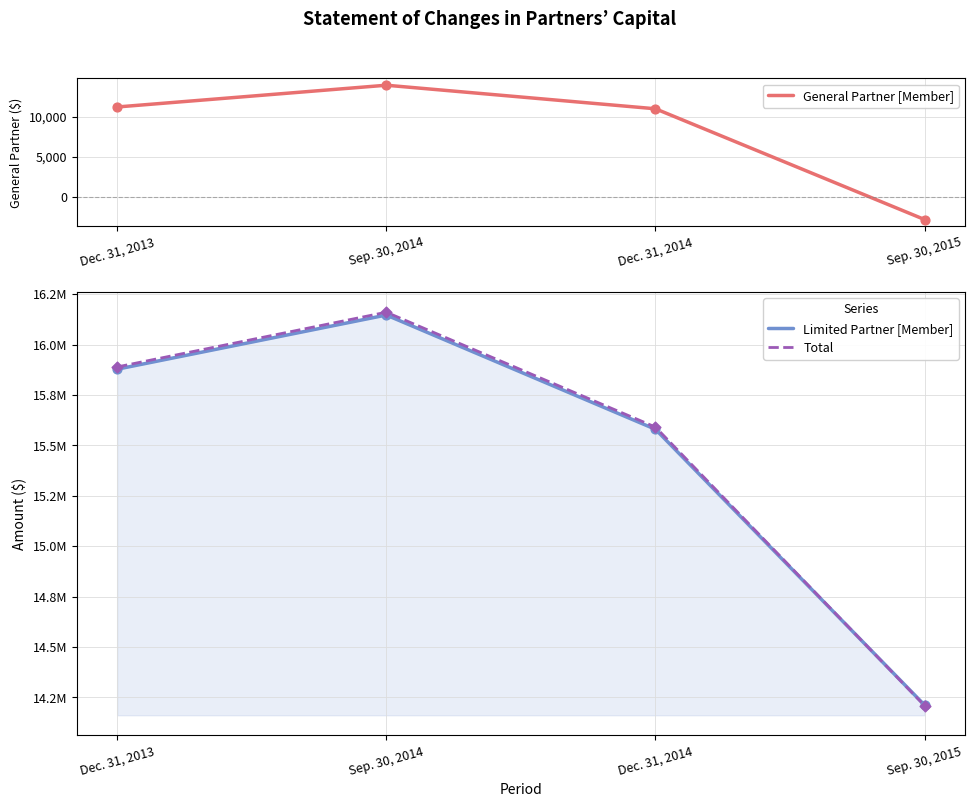

Which series contains the highest Y value?

Total